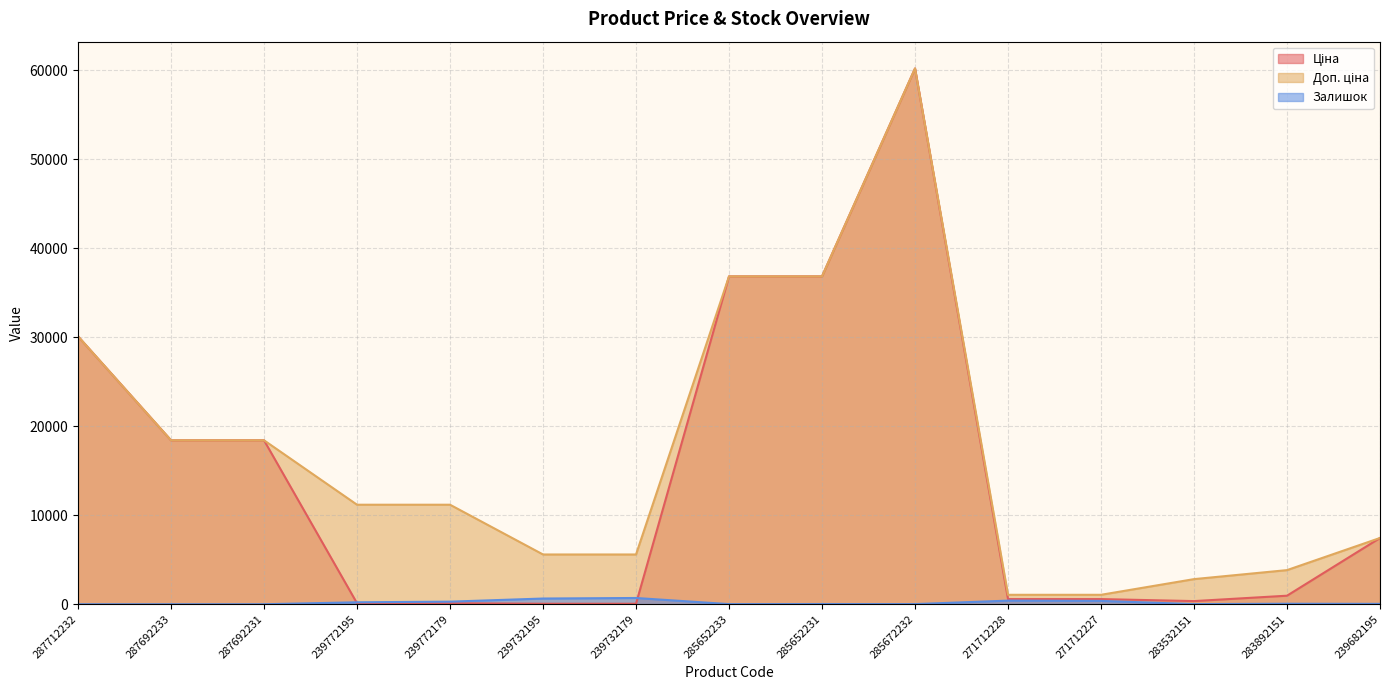

Rank the series at 239772179 from highest to lowest value.

Доп. ціна, Залишок, Ціна